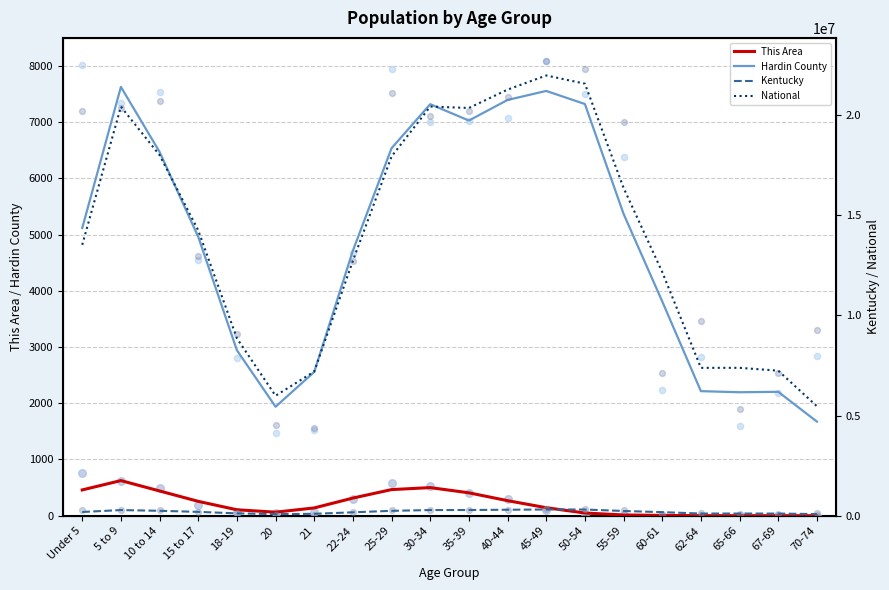

What is the total value across all series at 22-24?

12887582